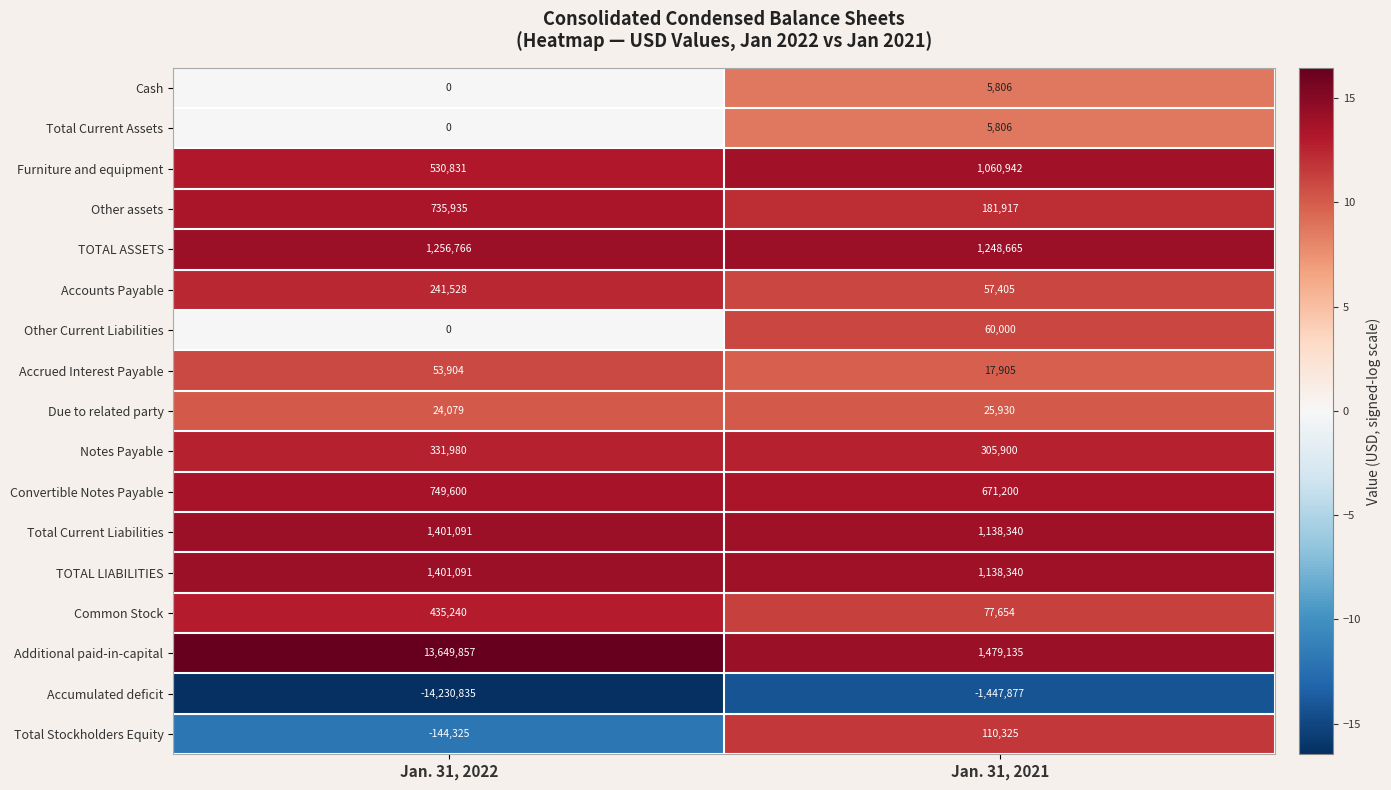

The value of Accounts Payable at Jan. 31, 2021 is 57405. True or false?

True